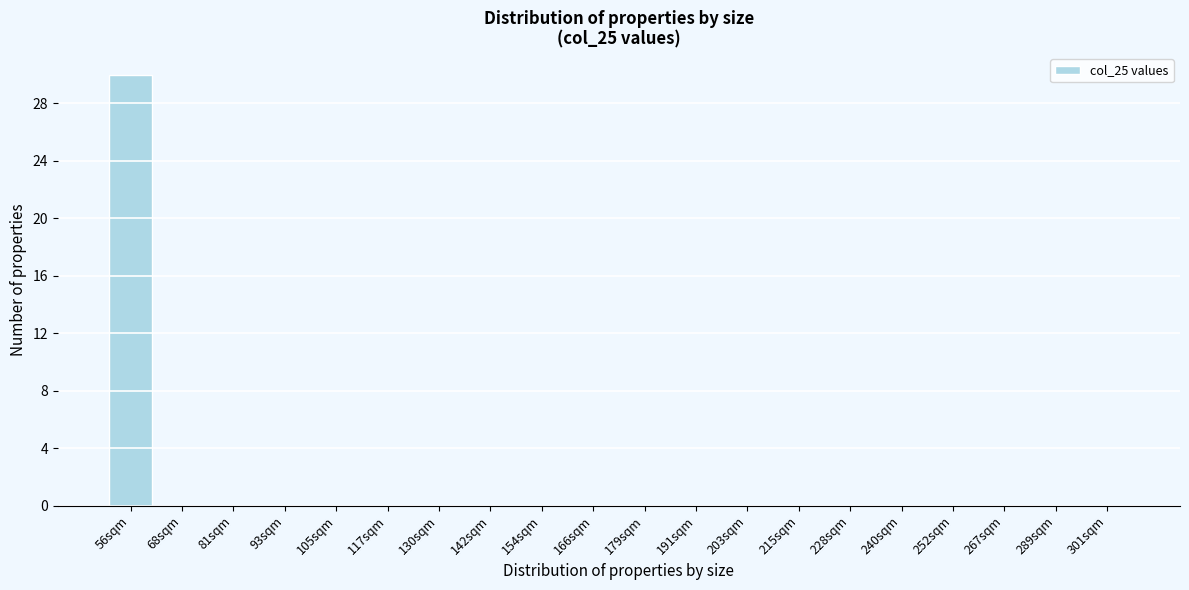

Reading left to right, what are all the values shown in this chart?

56sqm=30	68sqm=0	81sqm=0	93sqm=0	105sqm=0	117sqm=0	130sqm=0	142sqm=0	154sqm=0	166sqm=0	179sqm=0	191sqm=0	203sqm=0	215sqm=0	228sqm=0	240sqm=0	252sqm=0	267sqm=0	289sqm=0	301sqm=0